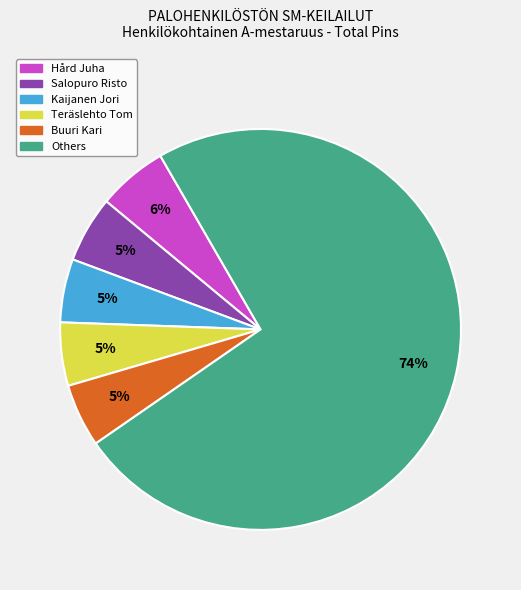

What is the majority slice?

Others